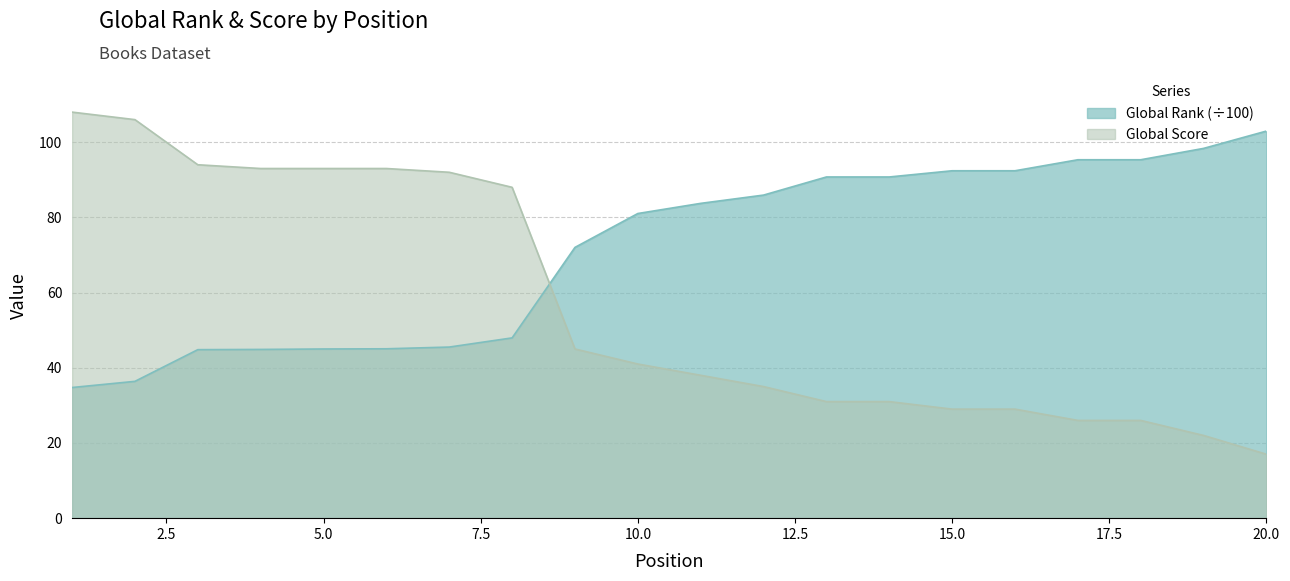

At which category is the sum across all series the highest?

1